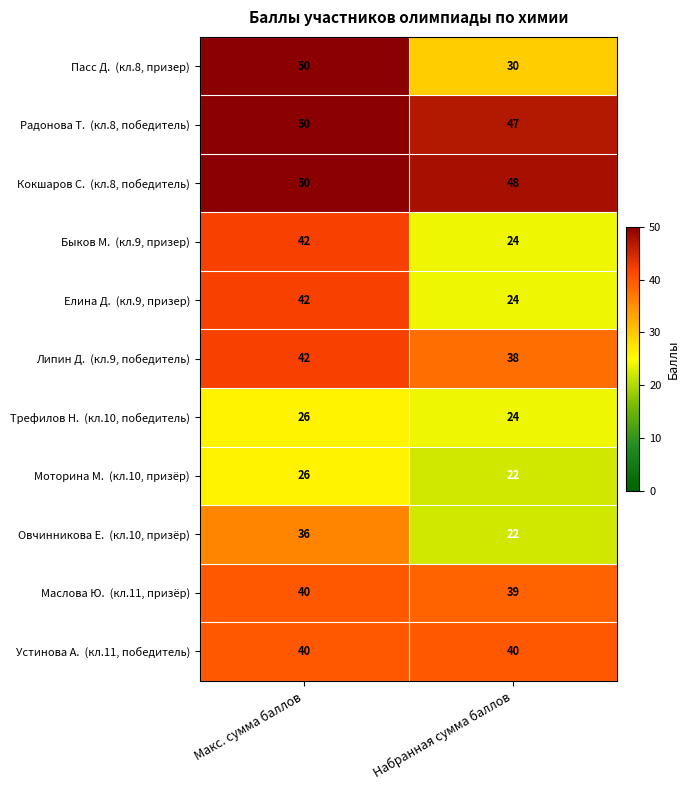

What is the difference between the highest and lowest values at Набранная сумма баллов?

26